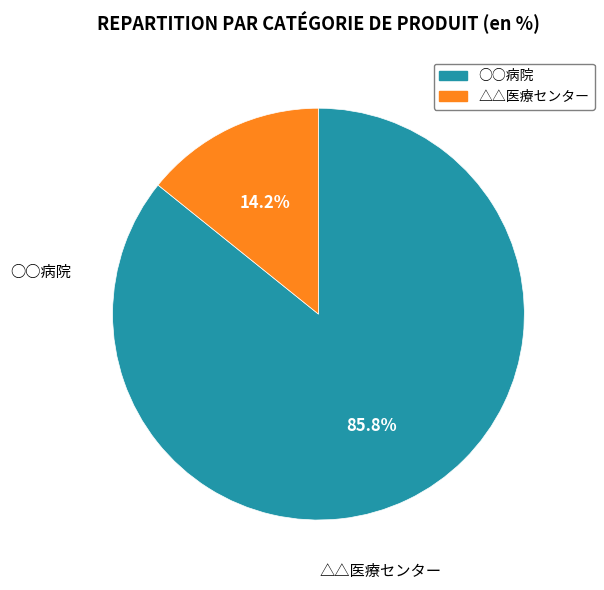

What is the smallest slice in the pie chart?

△△医療センター